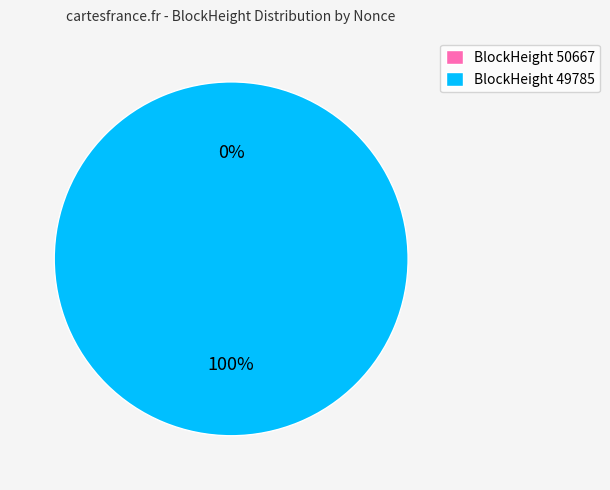

To the nearest percent, what percentage of the pie is 49785?

100%